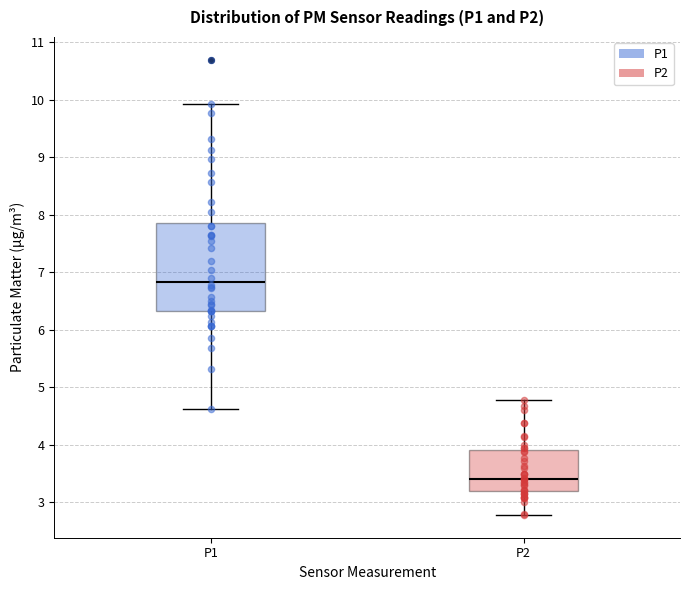

Reading left to right, read every box against the y-axis: the position of its median line, the range the box covers, and the ends of its whiskers. The values are not printed on the chart, so give them approximately, as read against the axis.

P1: median 6.8, box 6.3 to 7.9, whiskers 4.6 to 9.9
P2: median 3.4, box 3.2 to 3.9, whiskers 2.8 to 4.8